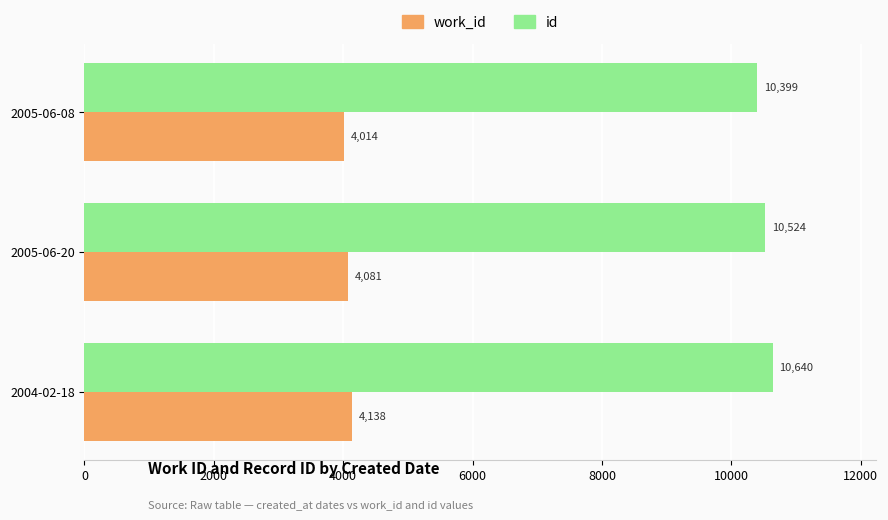

At how many categories does at least one series exceed 10543?

1